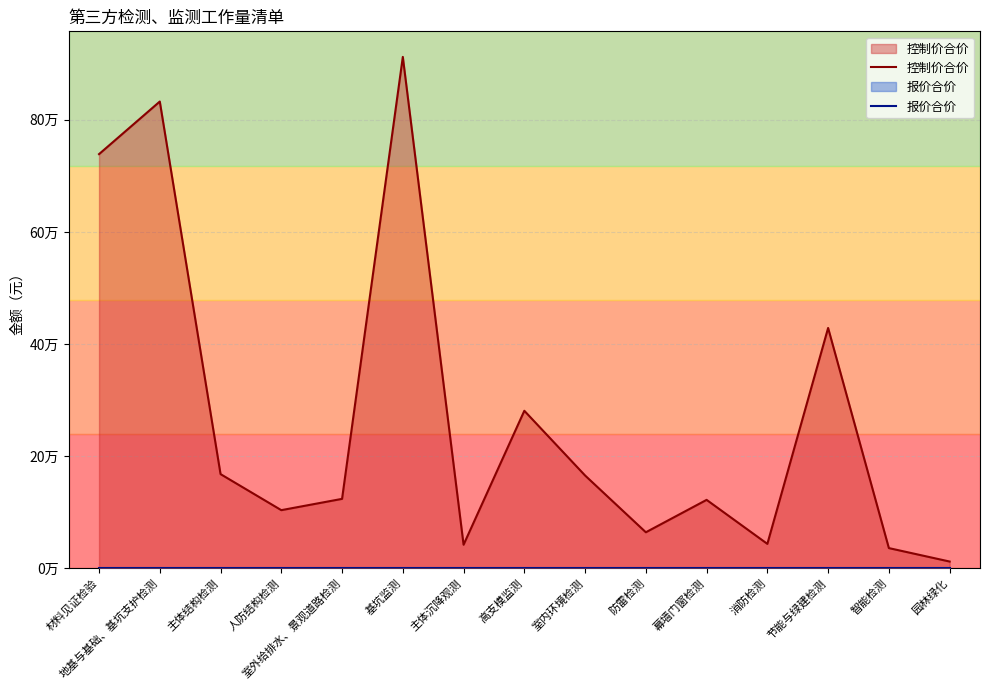

Where is the first local minimum for 控制价合价?

人防结构检测